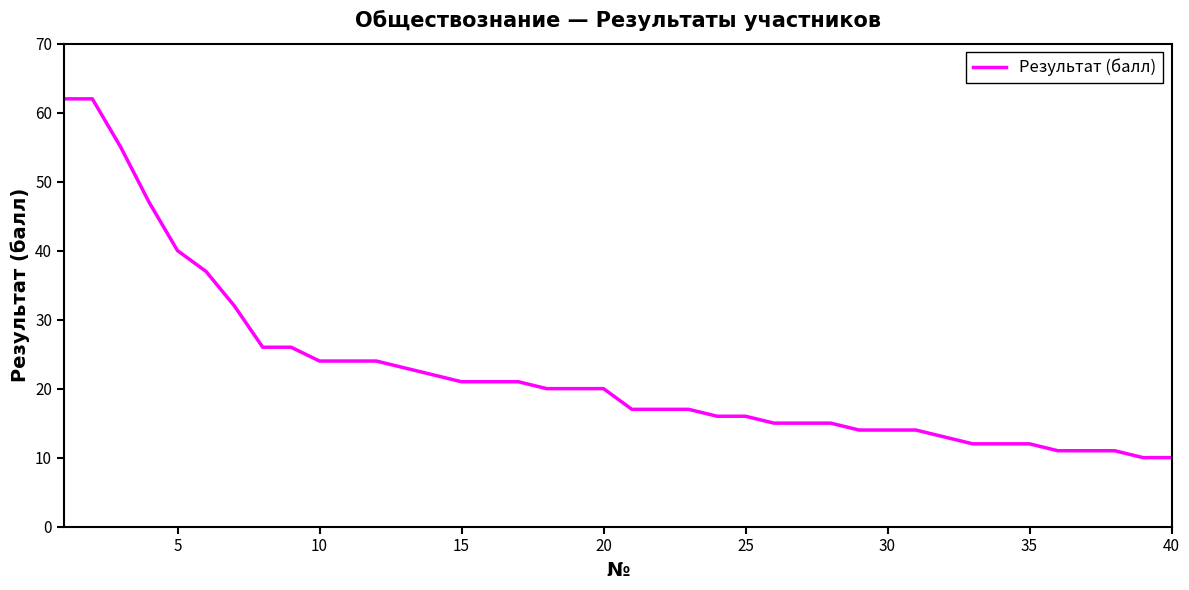

What is the minimum value shown in the chart?

10